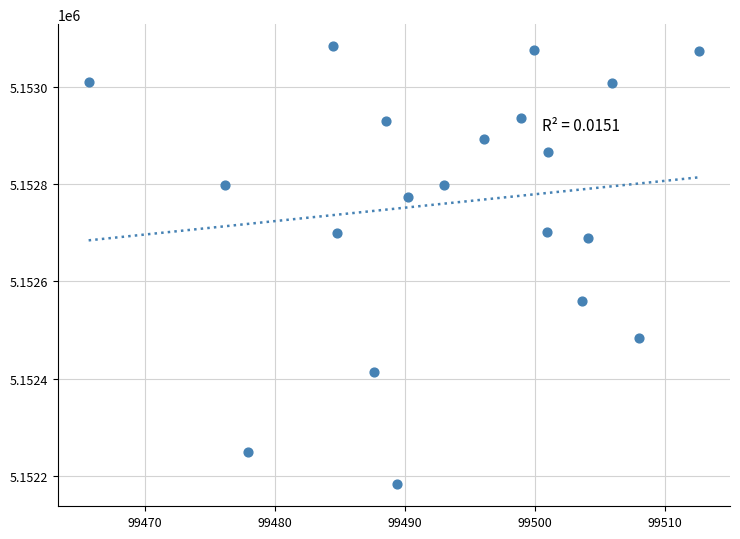

What is the range of Y values (max minus min)?

903